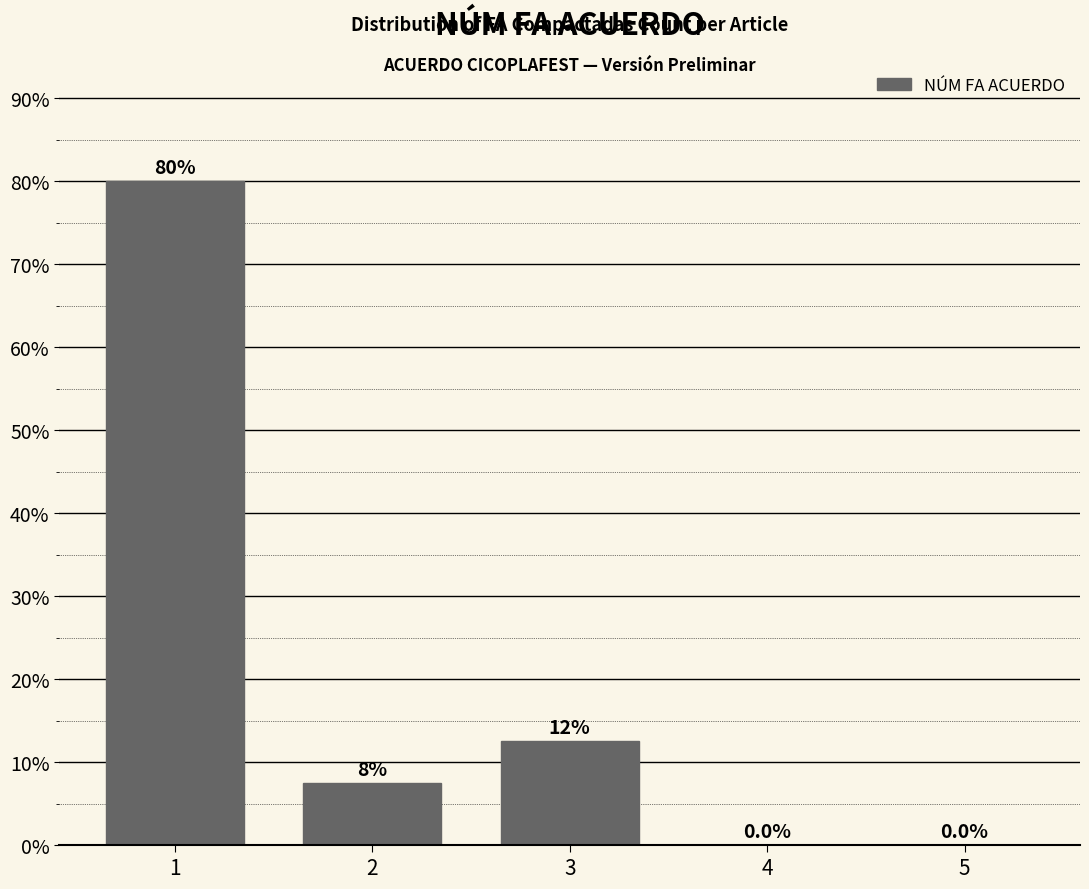

Reading right to left, list all the values displayed in this chart.

5=0.0	4=0.0	3=12.5	2=7.5	1=80.0